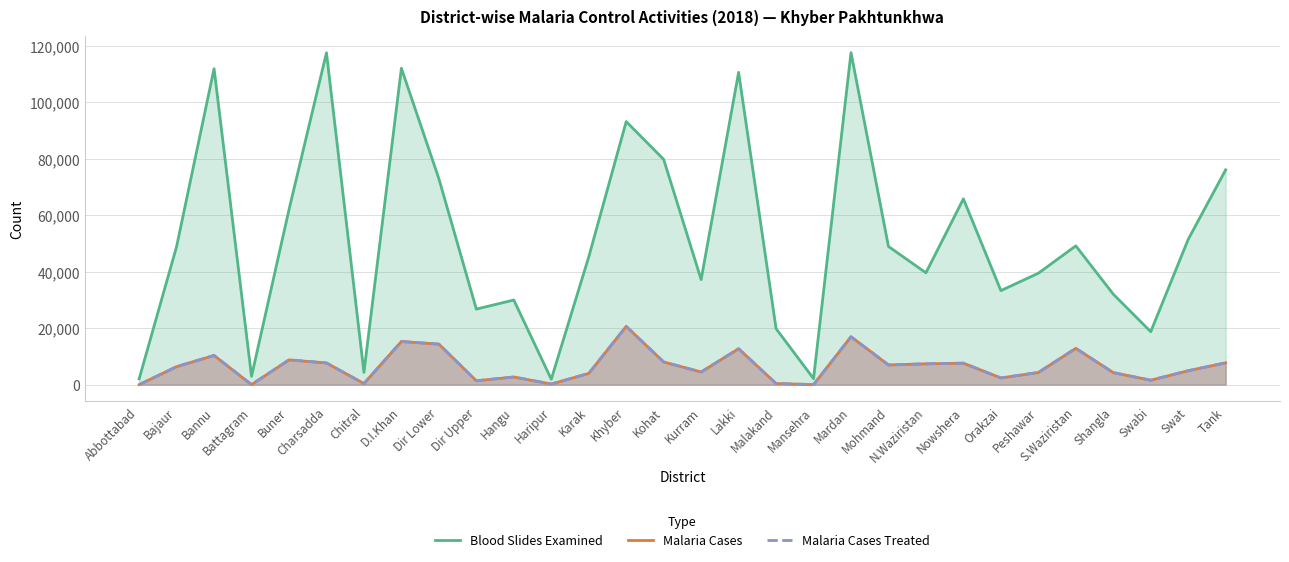

Does the chart have visible grid lines?

Yes